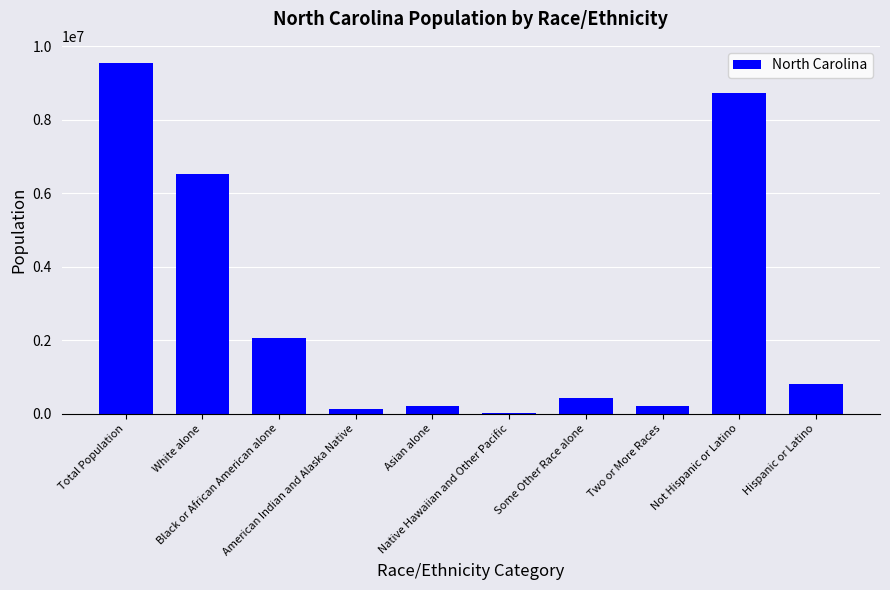

Where does the data first go above 800120?

Total Population